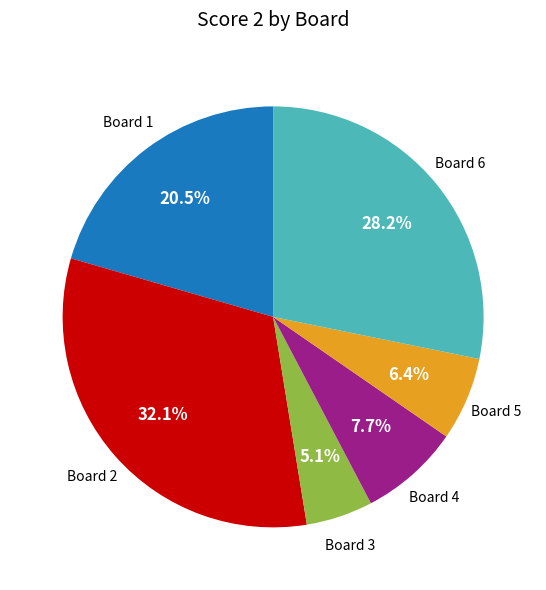

Is there any slice that represents more than half of the pie?

No